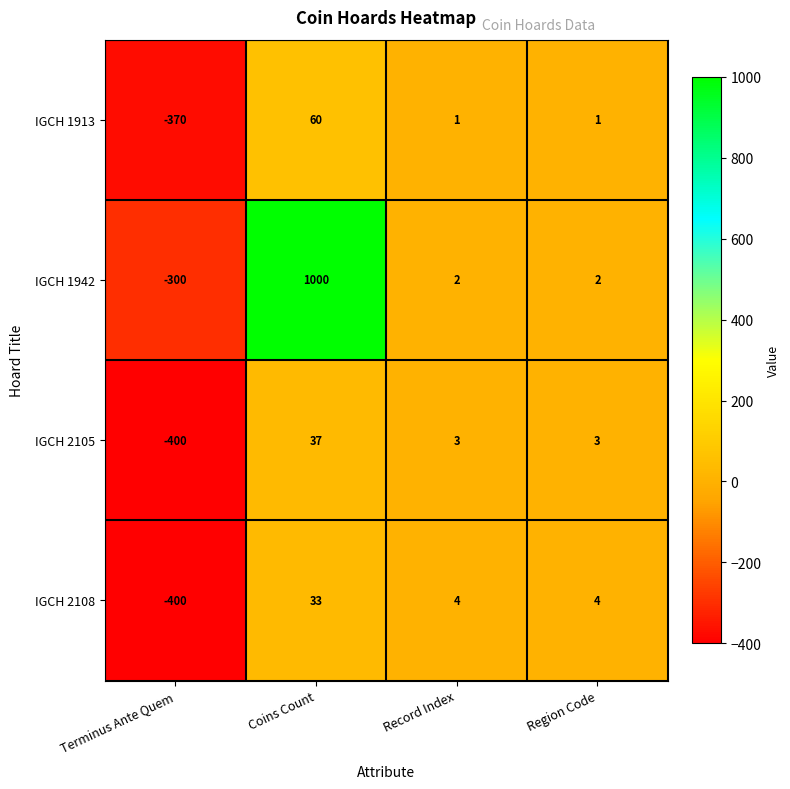

Which series has the largest total across all categories?

IGCH 1942